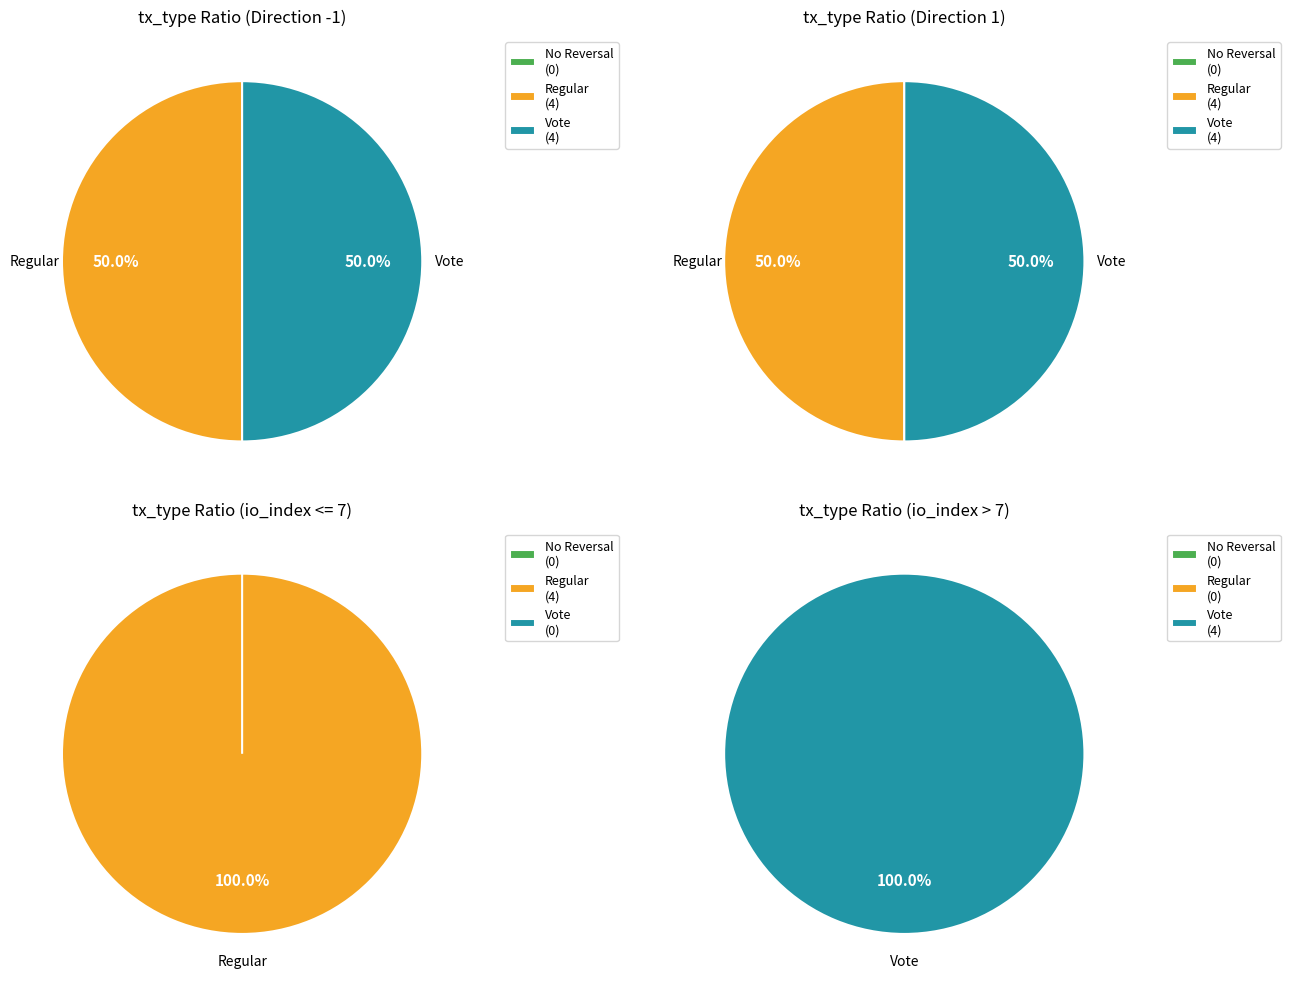

True or false: Vote accounts for 13% of the total.

False